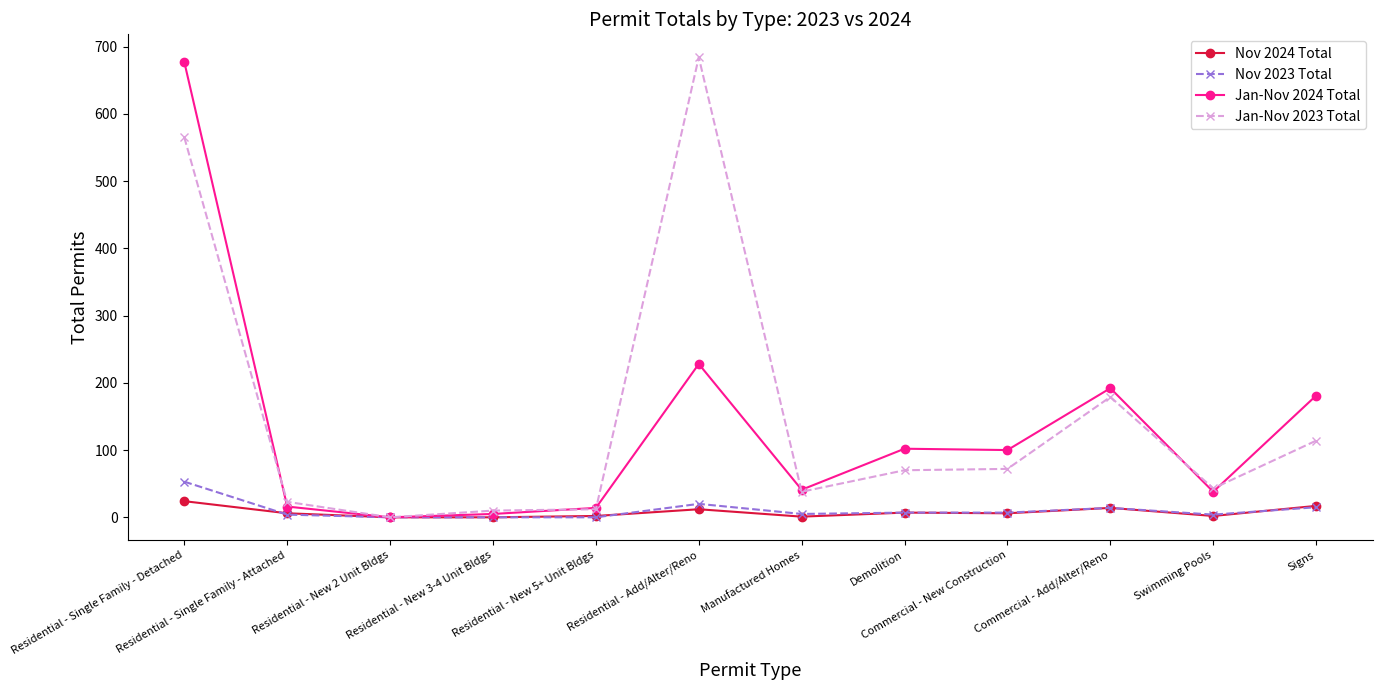

True or false: Nov 2024 Total has a value of 12 at Residential - Add/Alter/Reno.

True